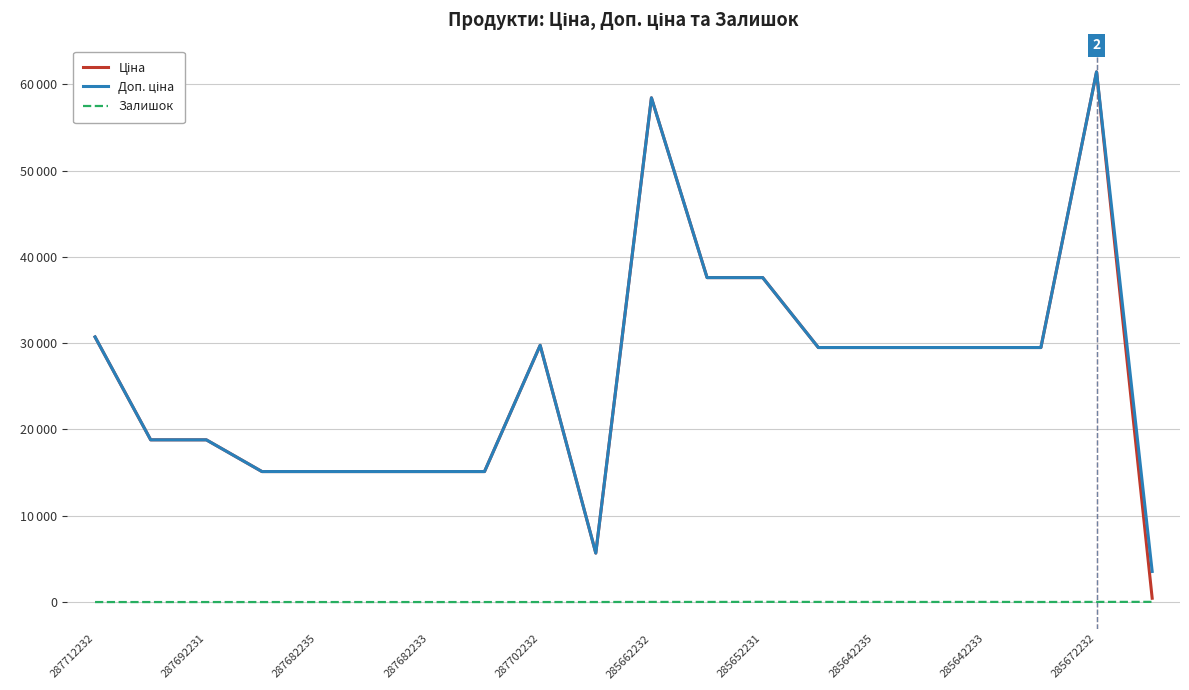

Reading left to right, what are all the values shown in this chart?

Ціна: 30717.1	18796.8	18796.8	15120.0	15120.0	15120.0	15120.0	15120.0	29747.2	5673.8	58426.5	37593.6	37593.6	29491.5	29491.5	29491.5	29491.5	29491.5	61434.3	443.1
Доп. ціна: 30717.1	18796.8	18796.8	15120.0	15120.0	15120.0	15120.0	15120.0	29747.2	5673.8	58426.5	37593.6	37593.6	29491.5	29491.5	29491.5	29491.5	29491.5	61434.3	3545.0
Залишок: 0.0	0.0	0.0	0.0	0.0	0.0	0.0	0.0	0.0	3.0	14.0	12.0	23.0	14.0	13.0	10.0	16.0	7.0	16.0	22.0